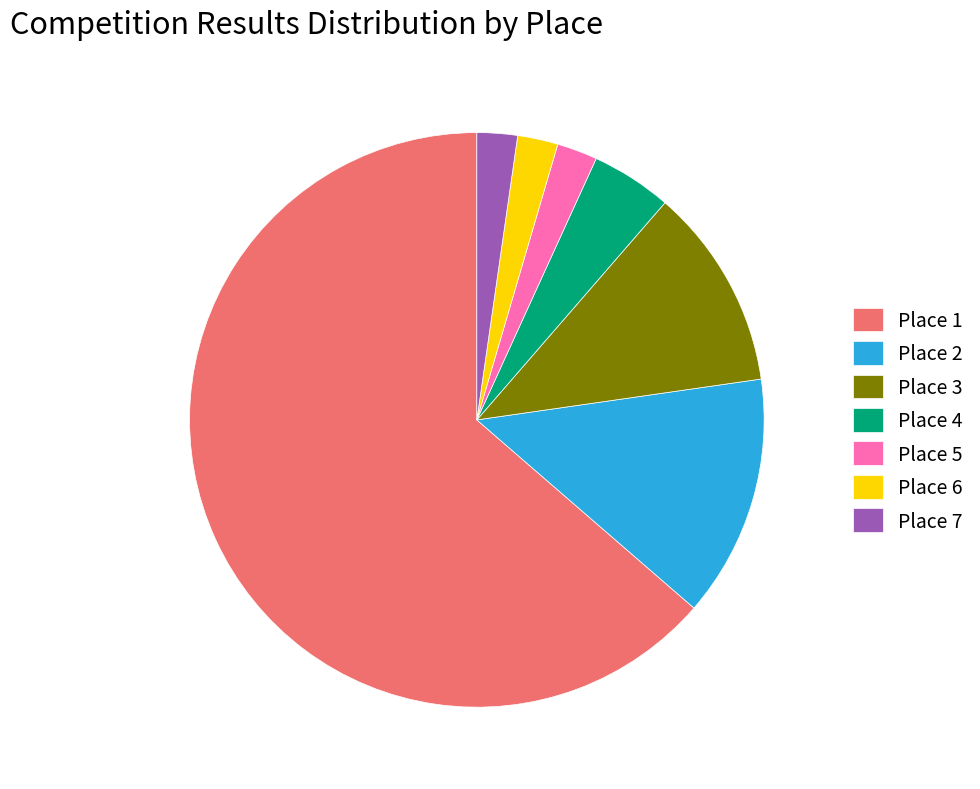

Count the number of slices in the pie.

7